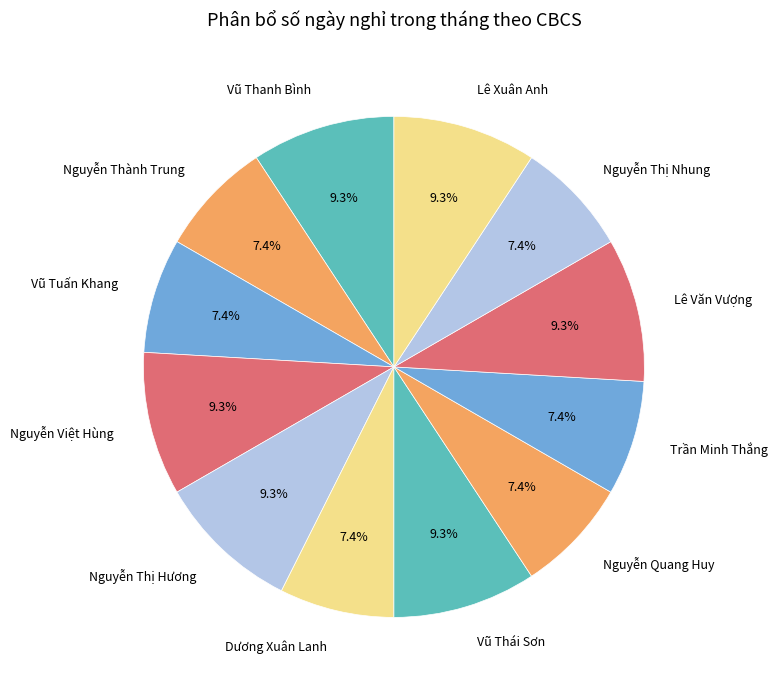

To the nearest percent, what is the difference between the largest and smallest slice percentages?

2%